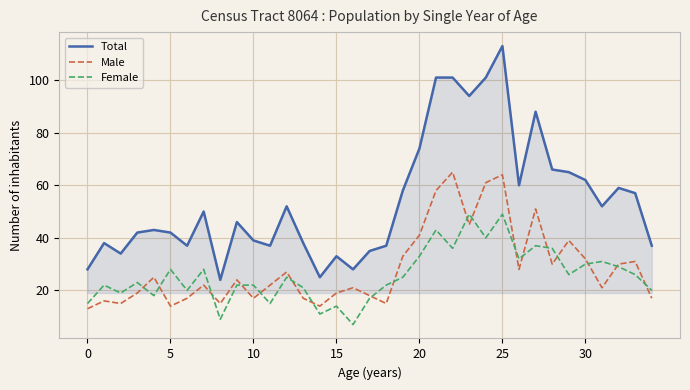

Reading left to right, list all the values displayed in this chart.

Total: 28	38	34	42	43	42	37	50	24	46	39	37	52	38	25	33	28	35	37	58	74	101	101	94	101	113	60	88	66	65	62	52	59	57	37
Male: 13	16	15	19	25	14	17	22	15	24	17	22	27	17	14	19	21	18	15	33	41	58	65	45	61	64	28	51	30	39	32	21	30	31	17
Female: 15	22	19	23	18	28	20	28	9	22	22	15	25	21	11	14	7	17	22	25	33	43	36	49	40	49	32	37	36	26	30	31	29	26	20